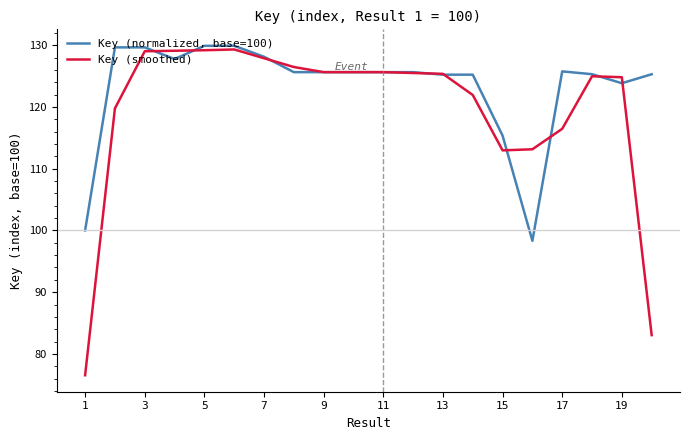

How many lines are shown in the chart?

2